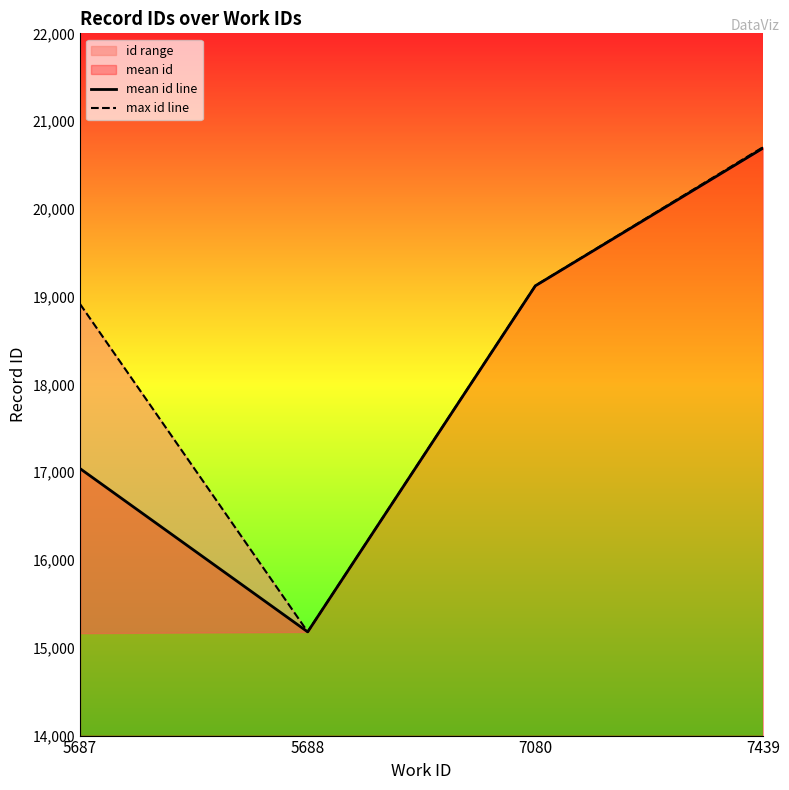

Reading left to right, what are all the values shown in this chart?

mean id line: 17041.5	15181.5	19124.0	20692.0
max id line: 18916.0	15182.0	19125.0	20703.0